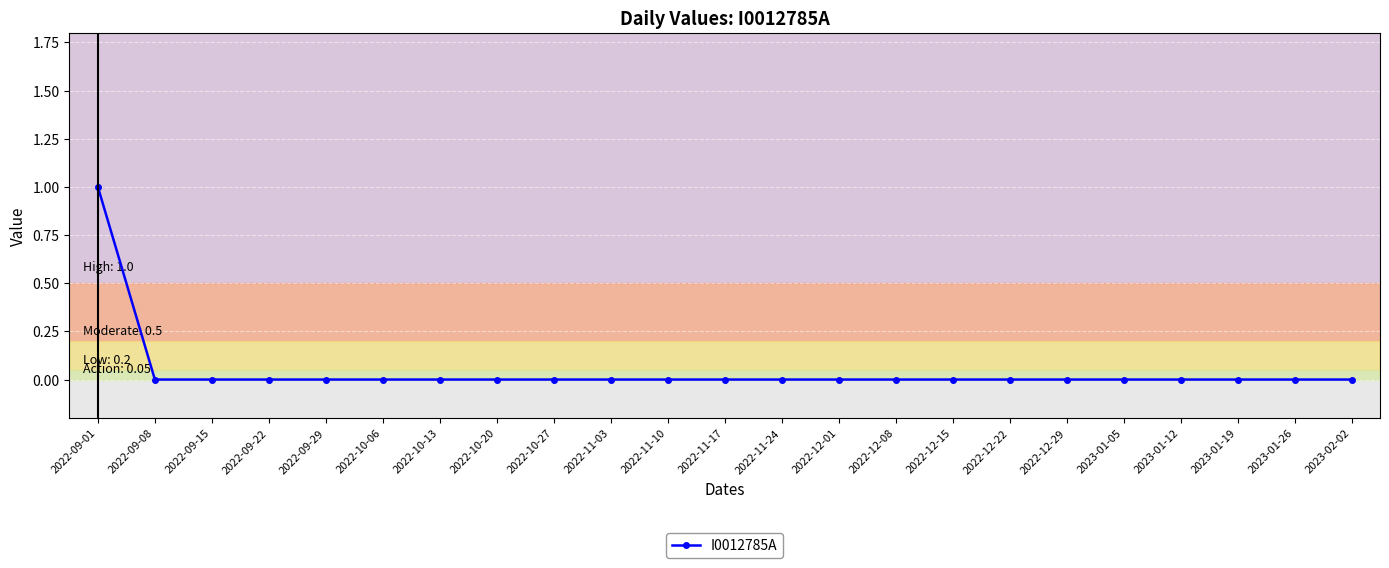

What is the label of the 22nd point from the left?

2023-01-26